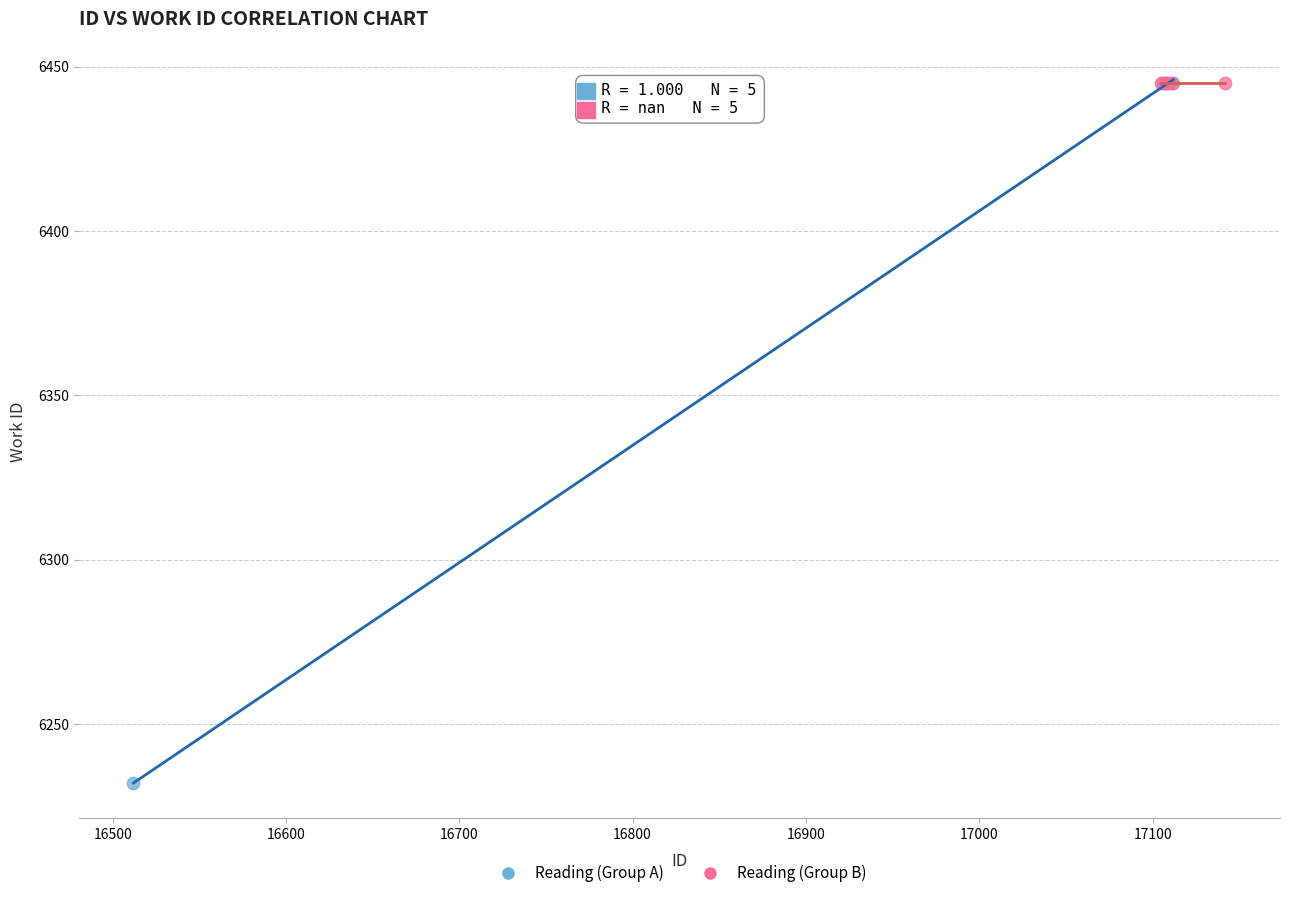

What are all the series names shown in the legend?

Reading (Group A), Reading (Group B)